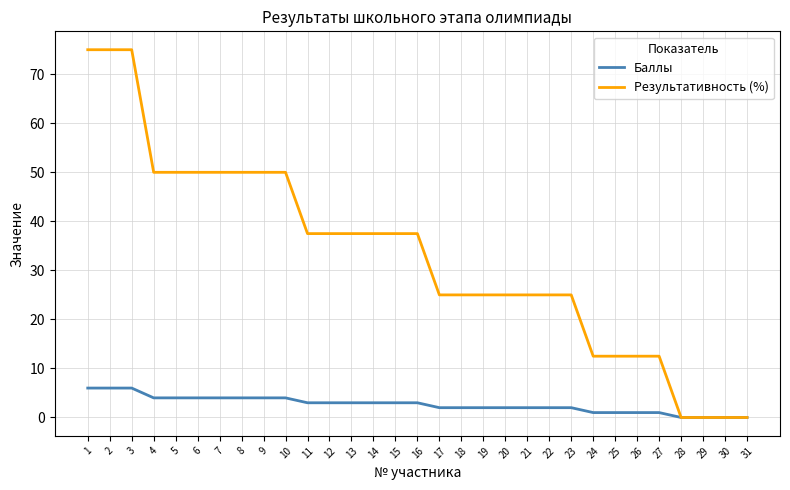

Reading left to right, list all the values displayed in this chart.

Баллы: 6.0	6.0	6.0	4.0	4.0	4.0	4.0	4.0	4.0	4.0	3.0	3.0	3.0	3.0	3.0	3.0	2.0	2.0	2.0	2.0	2.0	2.0	2.0	1.0	1.0	1.0	1.0	0.0	0.0	0.0	0.0
Результативность (%): 75.0	75.0	75.0	50.0	50.0	50.0	50.0	50.0	50.0	50.0	37.5	37.5	37.5	37.5	37.5	37.5	25.0	25.0	25.0	25.0	25.0	25.0	25.0	12.5	12.5	12.5	12.5	0.0	0.0	0.0	0.0